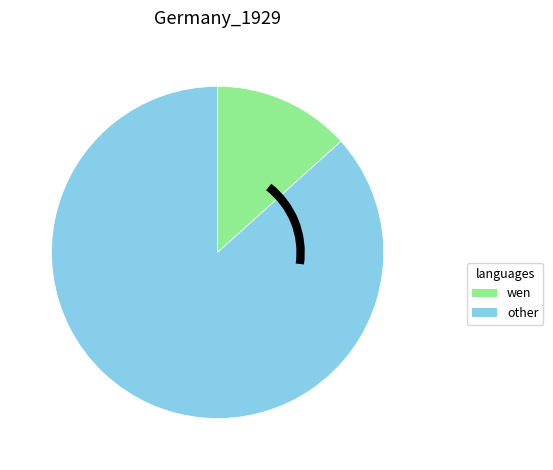

Which has a higher value, wen or other?

other